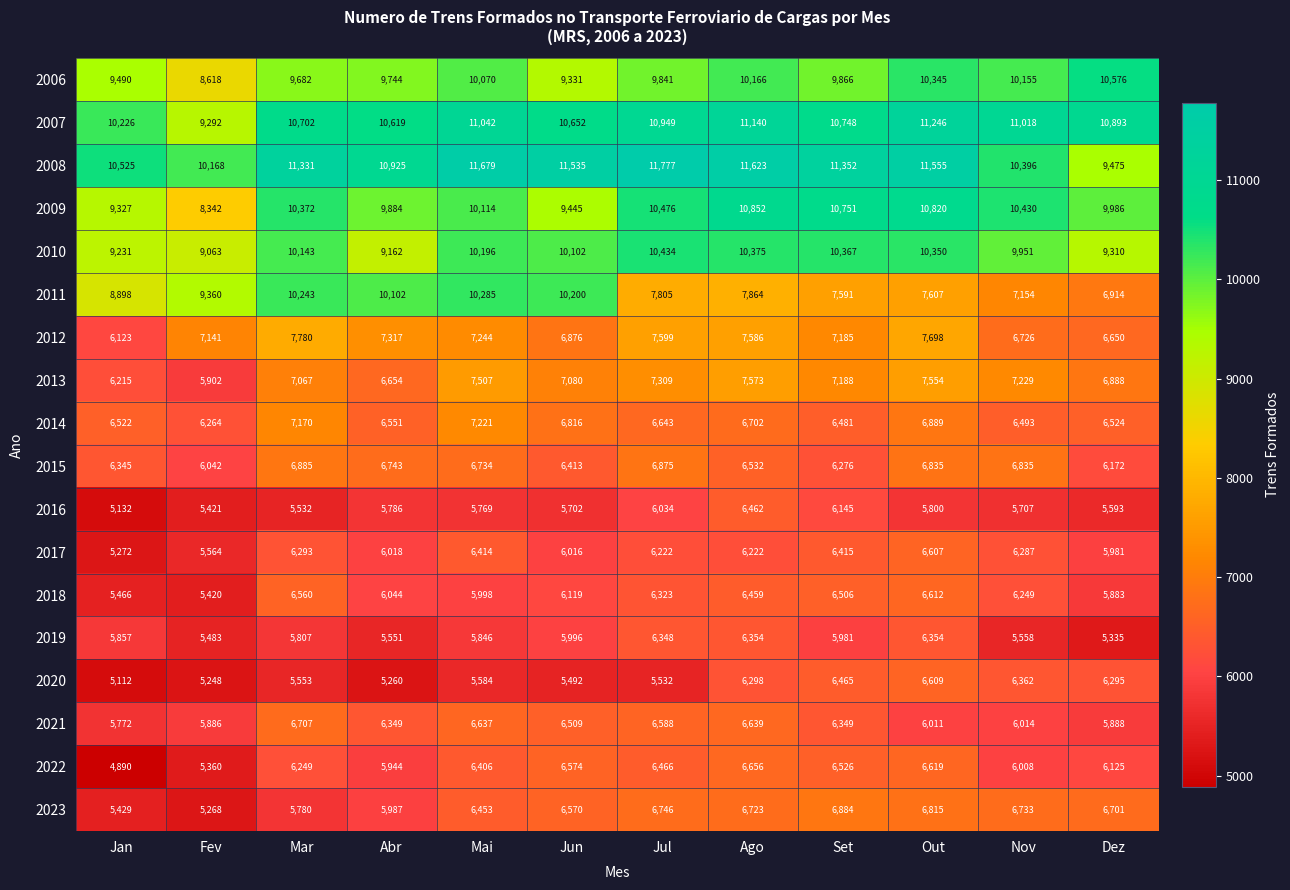

What is the average value of the 2016 series?

5757